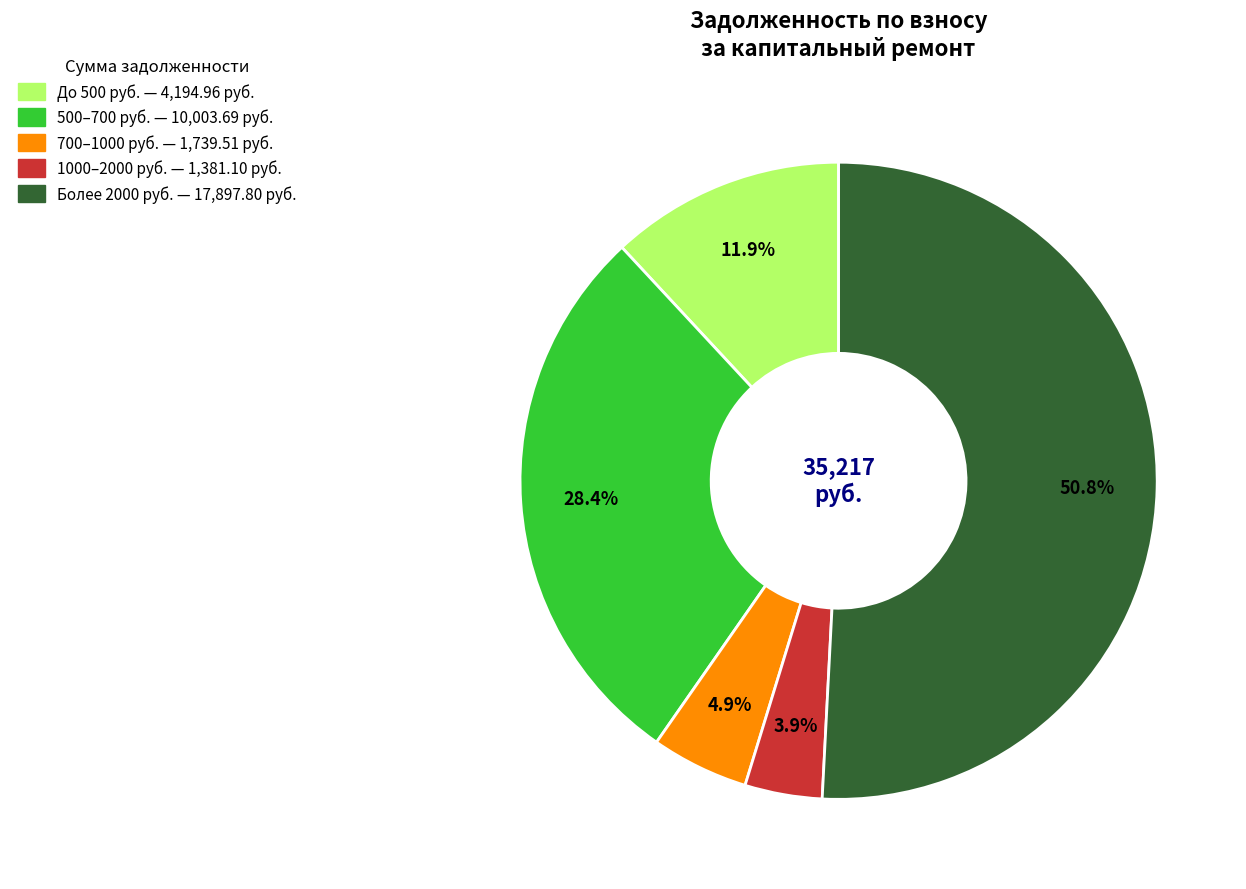

Is there a majority slice in this chart?

Yes